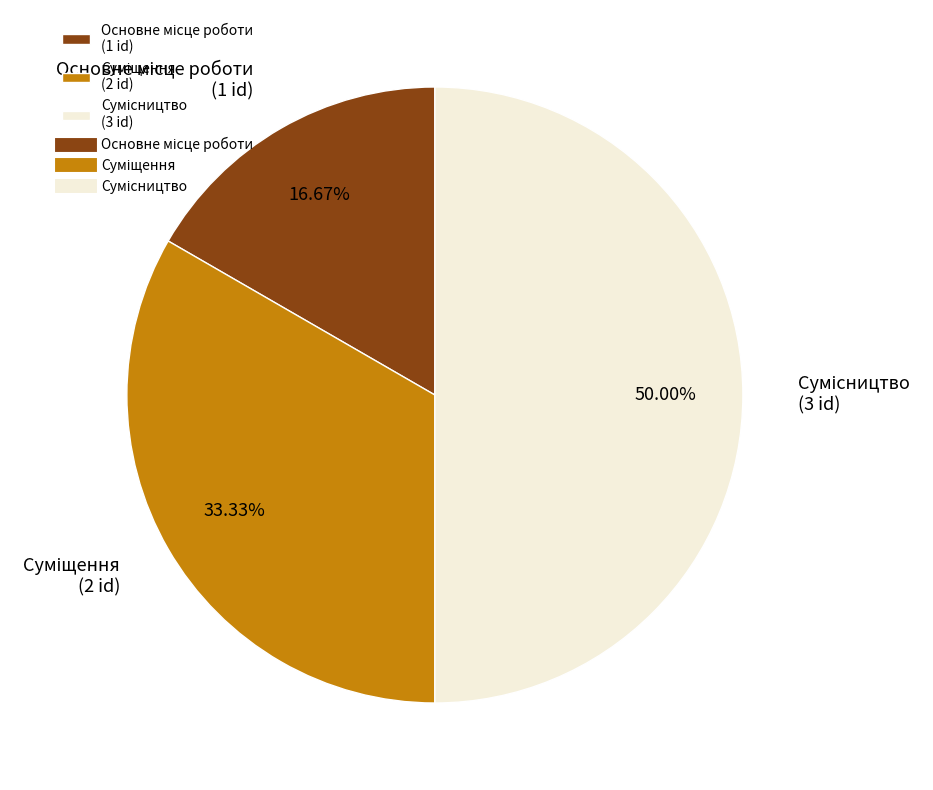

True or false: Суміщення accounts for 19% of the total.

False